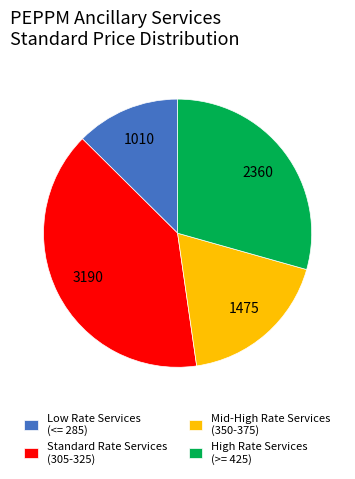

Which category has the smallest portion of the pie?

Low Rate Services (<= 285)